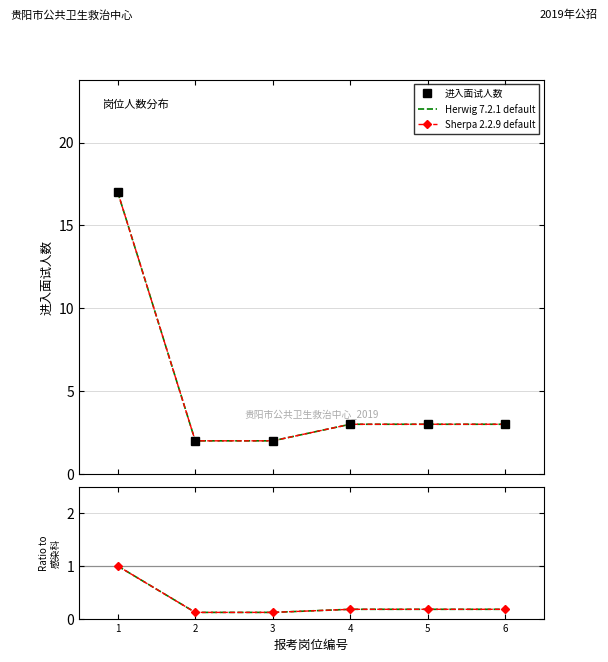

Reading left to right, list all the values displayed in this chart.

进入面试人数: 17.0	2.0	2.0	3.0	3.0	3.0
Herwig 7.2.1 default: 1.0	0.1	0.1	0.2	0.2	0.2
Sherpa 2.2.9 default: 1.0	0.1	0.1	0.2	0.2	0.2